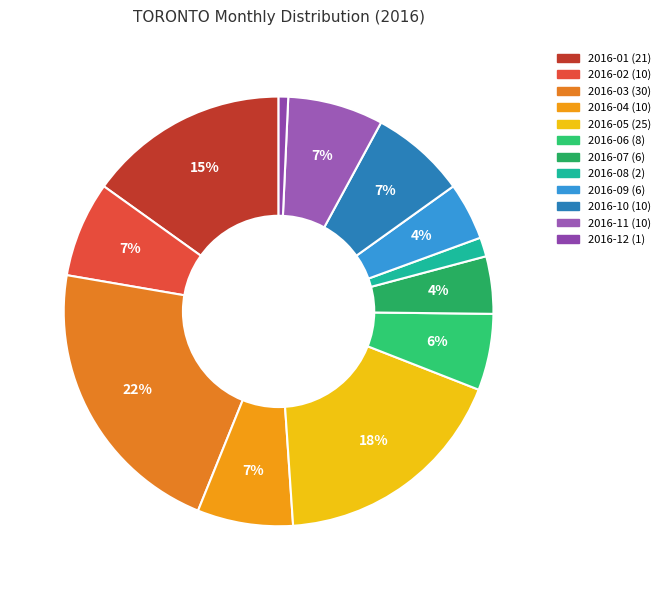

Between 2016-12 and 2016-10, which is larger?

2016-10